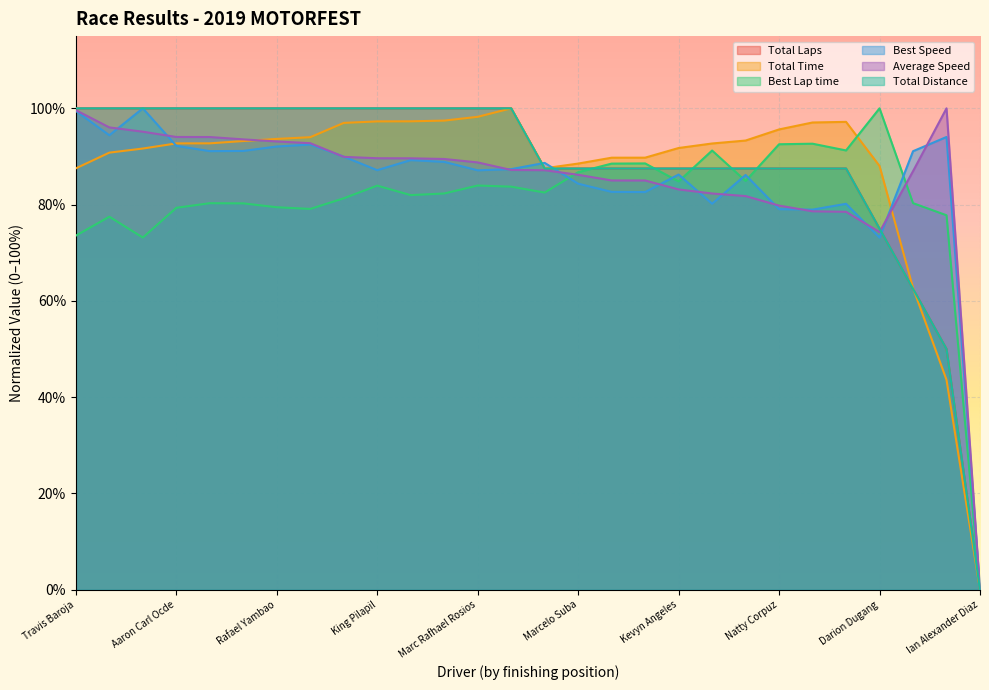

What is the difference between the second highest and second lowest values in the Best Lap time series?

19.5